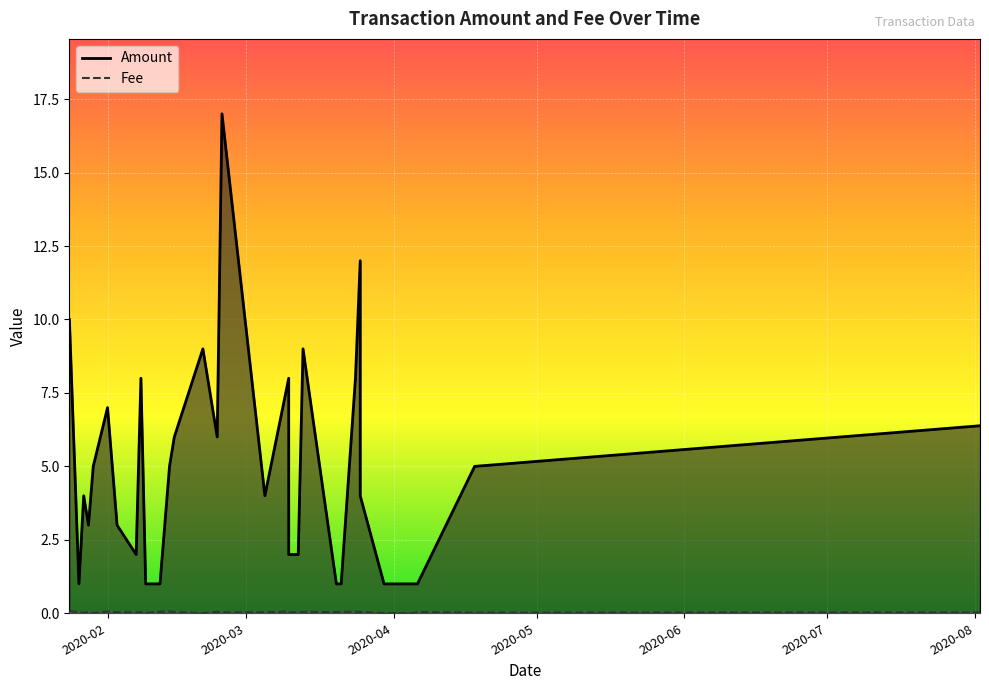

How many values in the Amount series exceed 4?

15